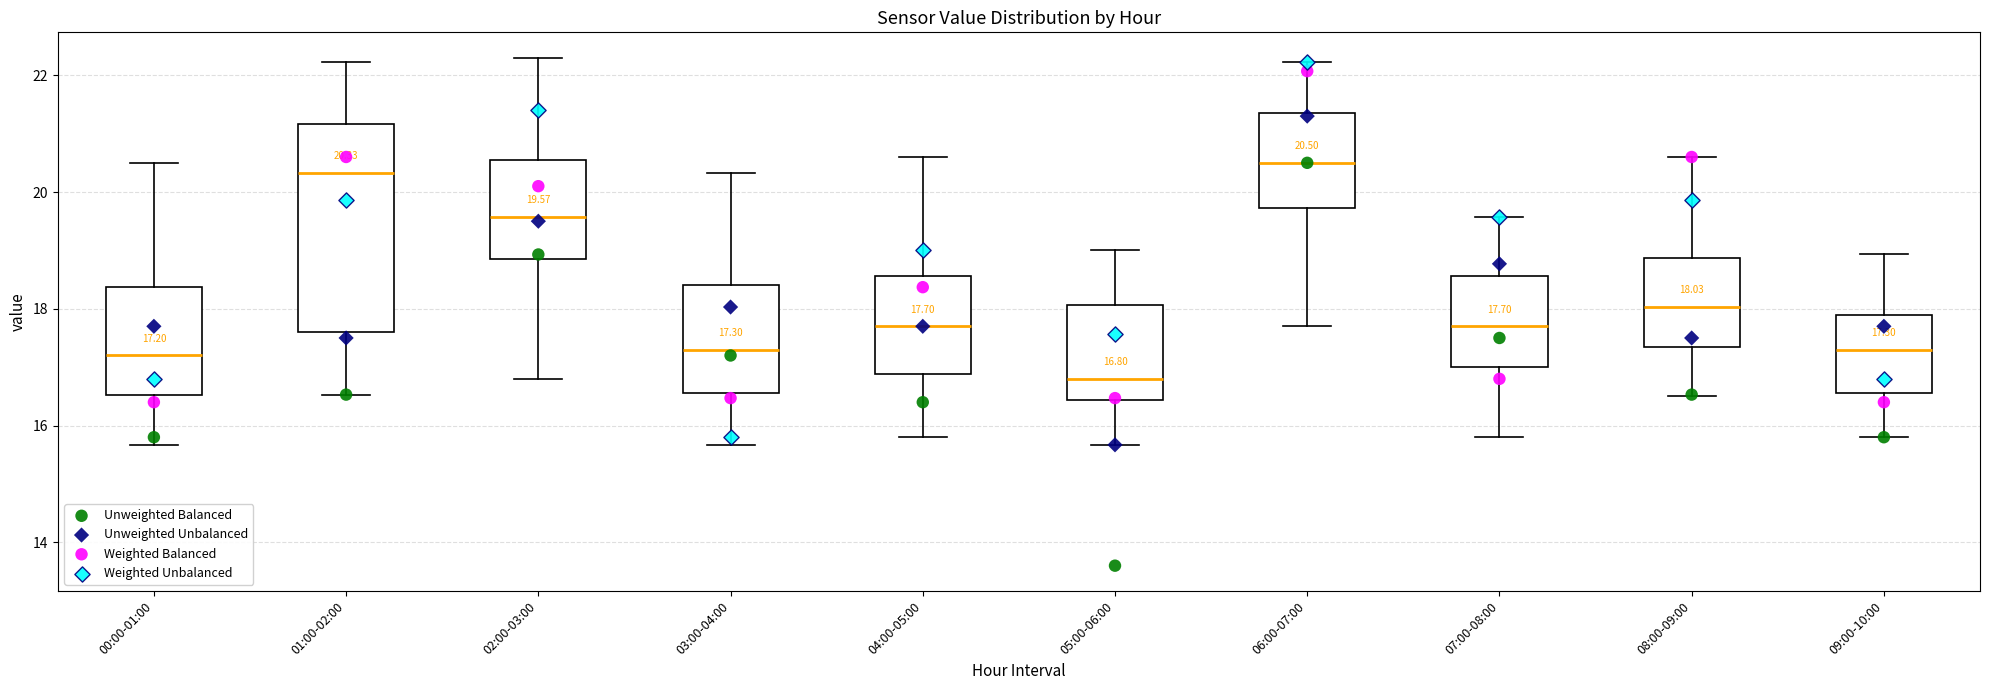

Comparing the boxes themselves (not the whiskers), which one is the tallest?

01:00-02:00